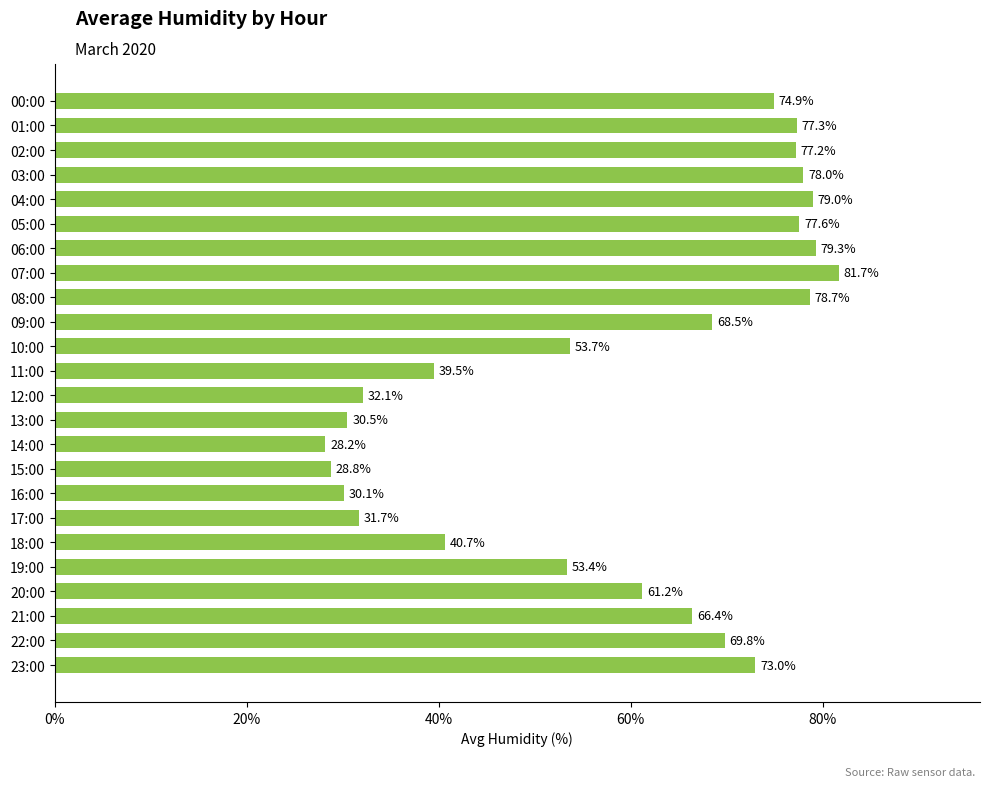

What is the change in value from 00:00 to 16:00?

-44.8